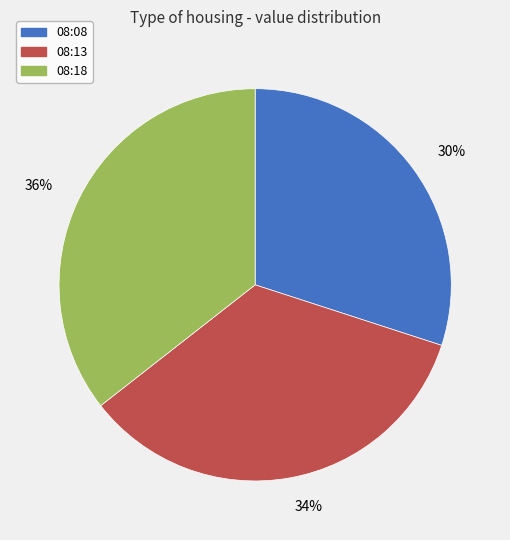

Rank the categories by value from lowest to highest.

08:08, 08:13, 08:18